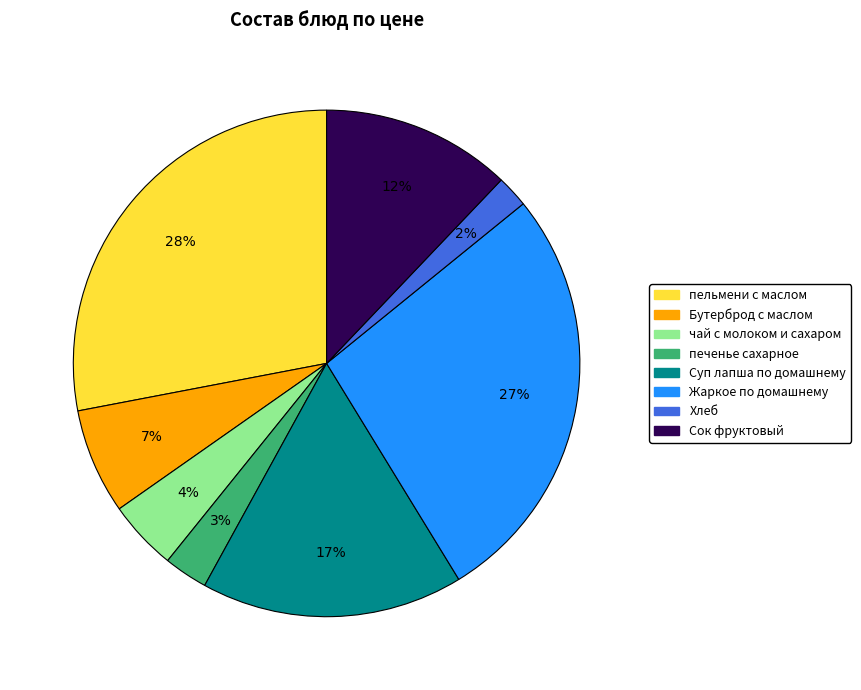

Count the number of slices in the pie.

8